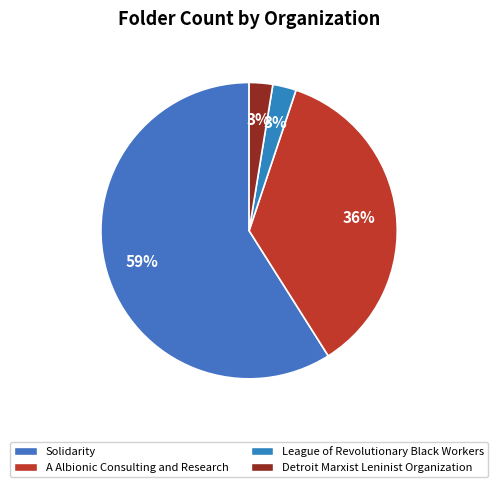

Count the number of slices in the pie.

4